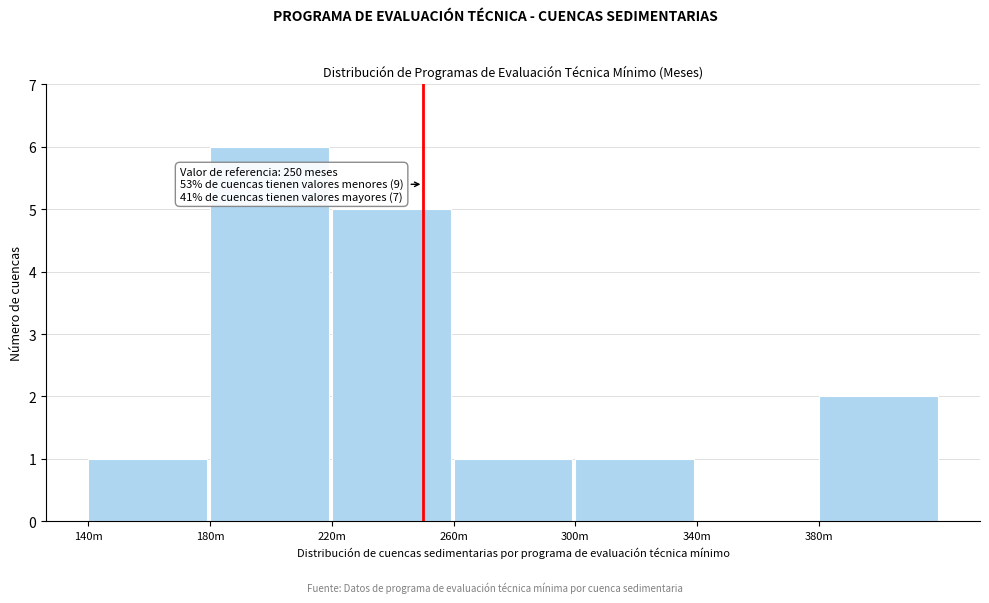

Reading right to left, extract all data points from this chart.

380m=2	340m=0	300m=1	260m=1	220m=5	180m=6	140m=1